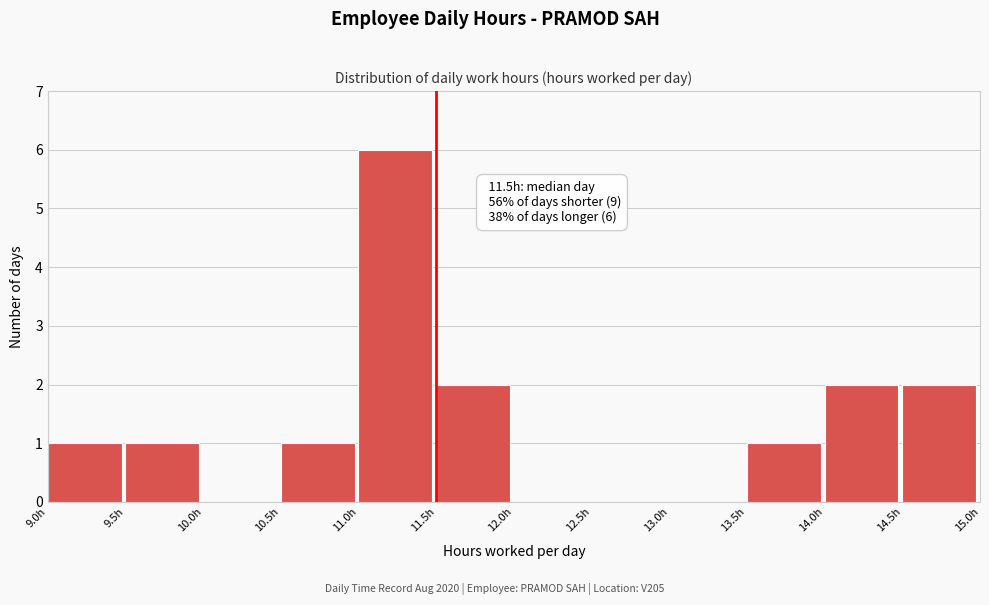

Over which range of the x-axis is the bar tallest?

11.0 to 11.5